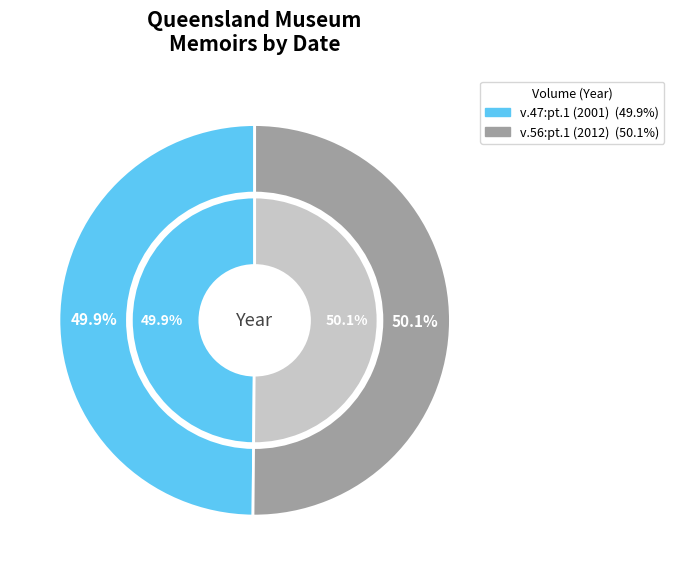

Which category has the smallest portion of the pie?

v.47:pt.1 (2001)